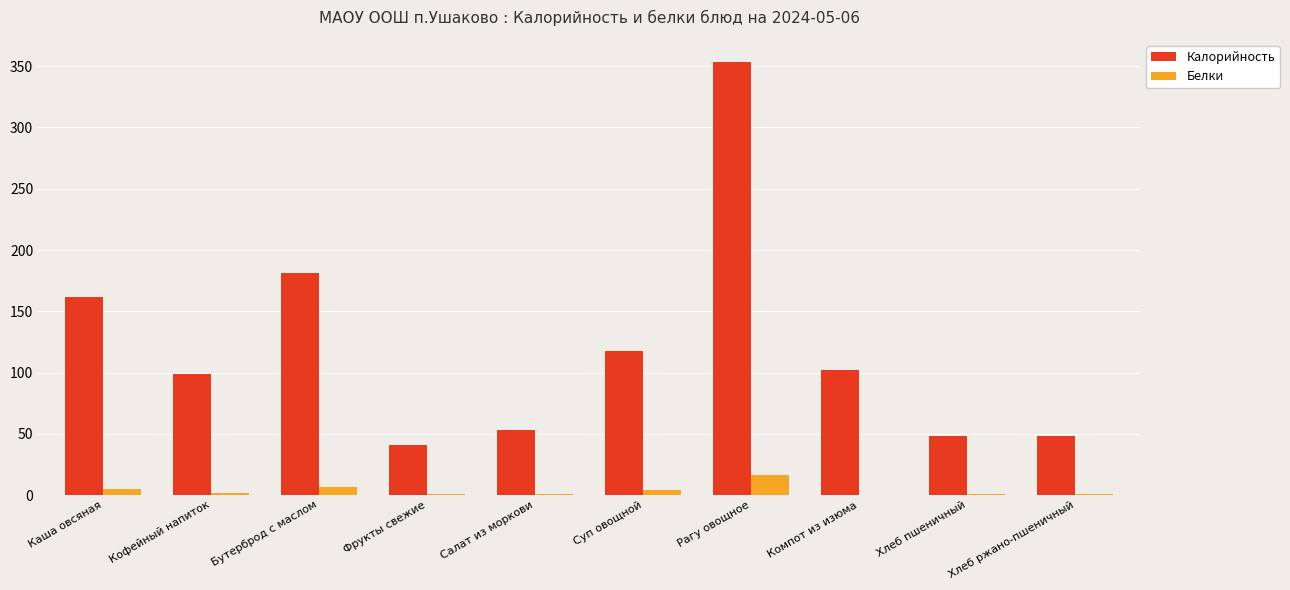

The Калорийность series shows 99.0 at Кофейный напиток. True or false?

True